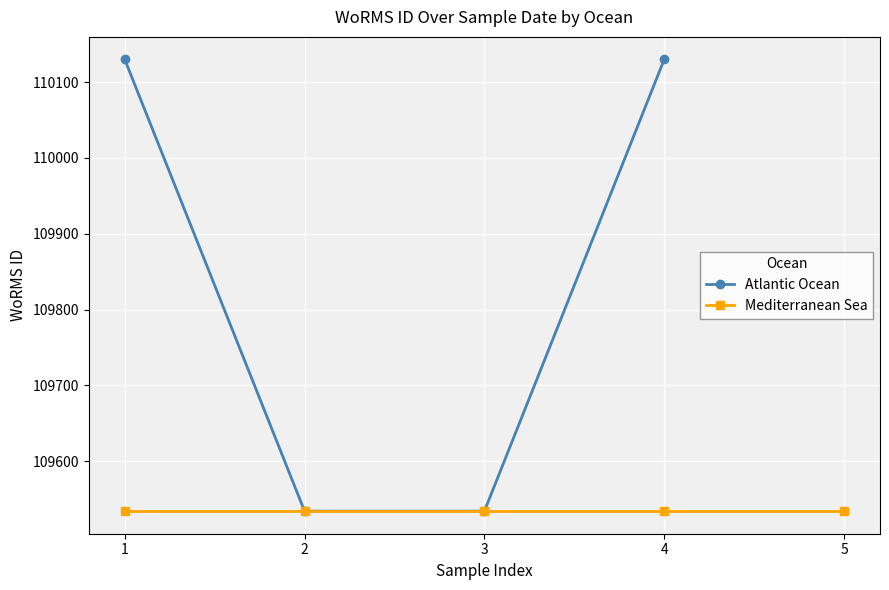

At which category does the chart reach its minimum across all series?

2